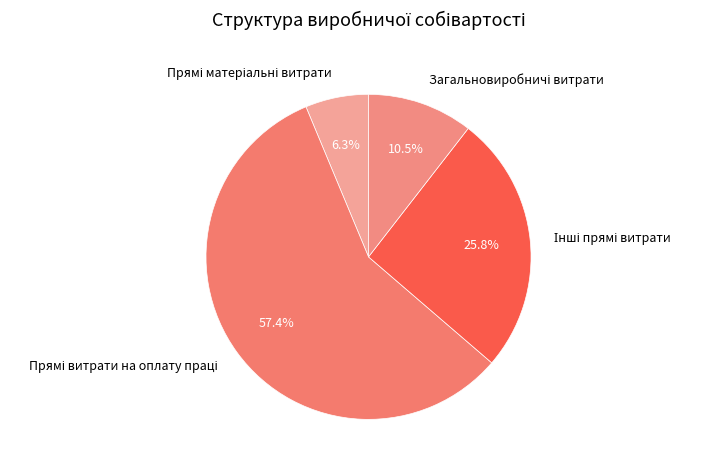

Is there any slice that represents more than half of the pie?

Yes